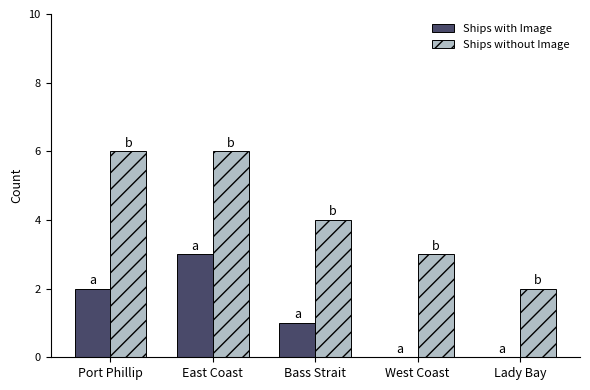

At which label is Ships without Image closest to 4?

Bass Strait